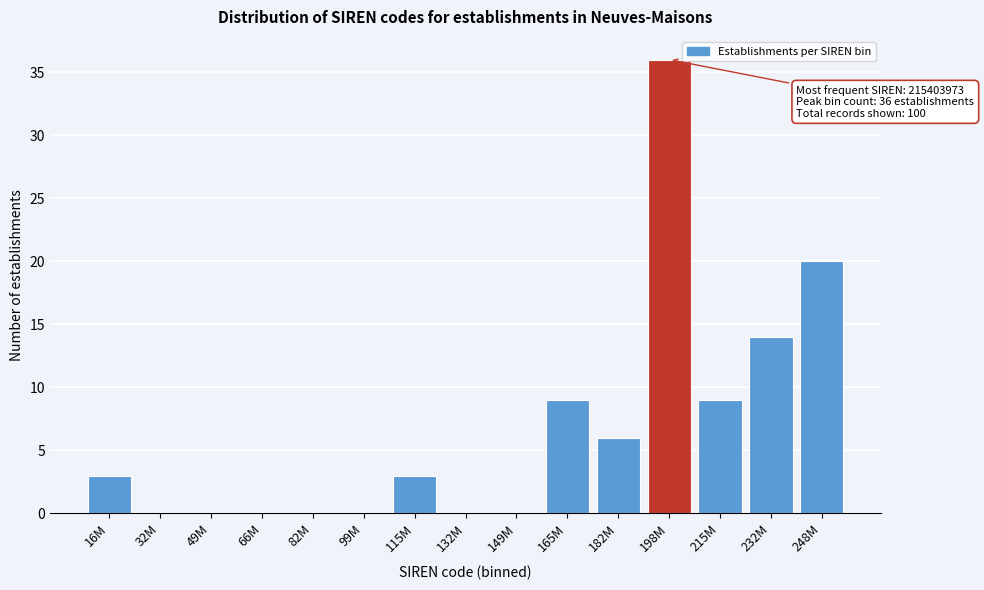

Reading left to right, list all the values displayed in this chart.

16M=3	32M=0	49M=0	66M=0	82M=0	99M=0	115M=3	132M=0	149M=0	165M=9	182M=6	198M=36	215M=9	232M=14	248M=20